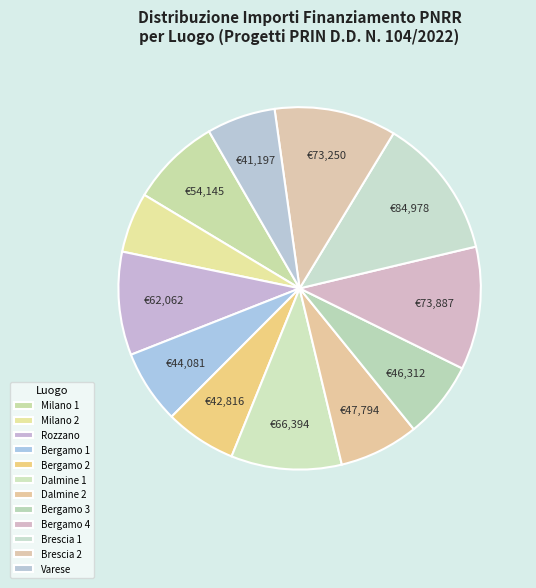

How many segments does this pie chart have?

12